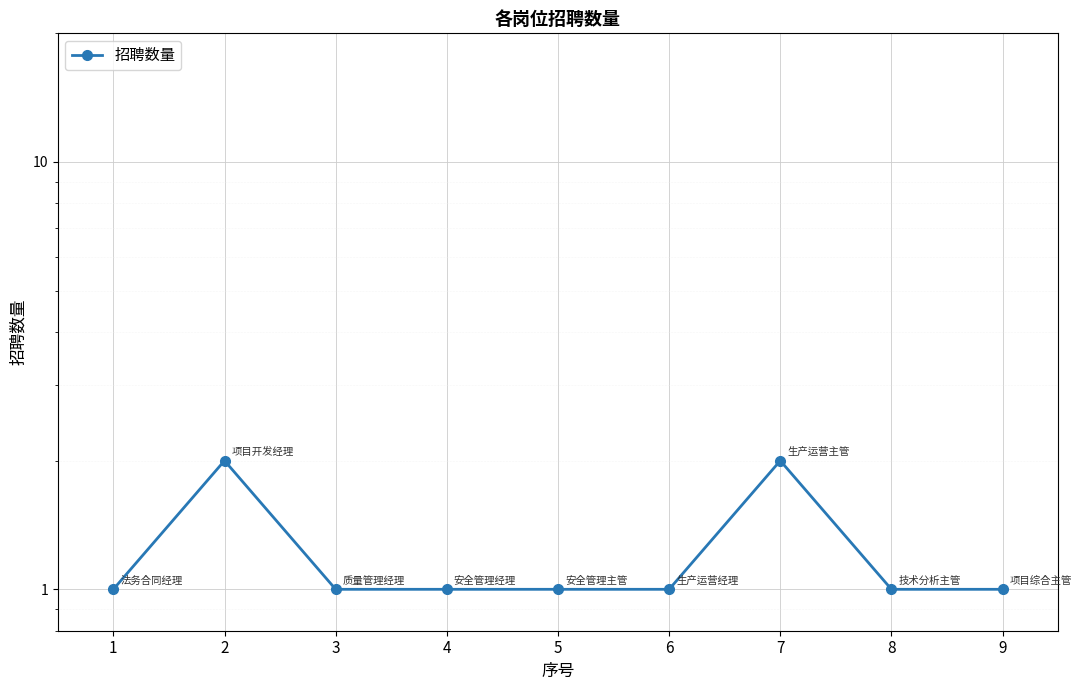

At which category does the data reach its first local peak?

2